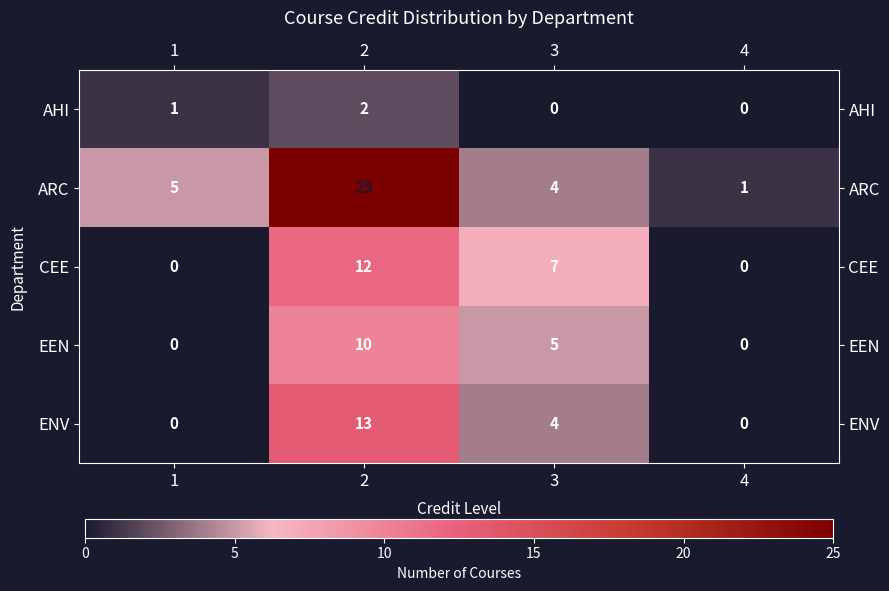

What is the difference between the second highest and minimum values in the ARC series?

4